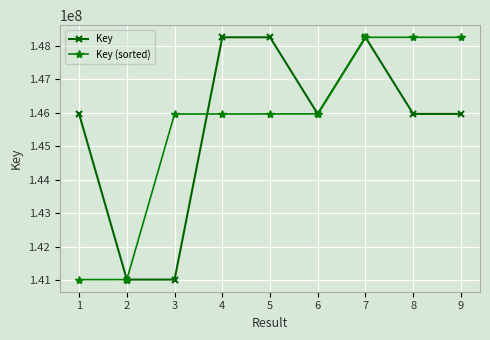

At how many categories does at least one series exceed 147332157?

5